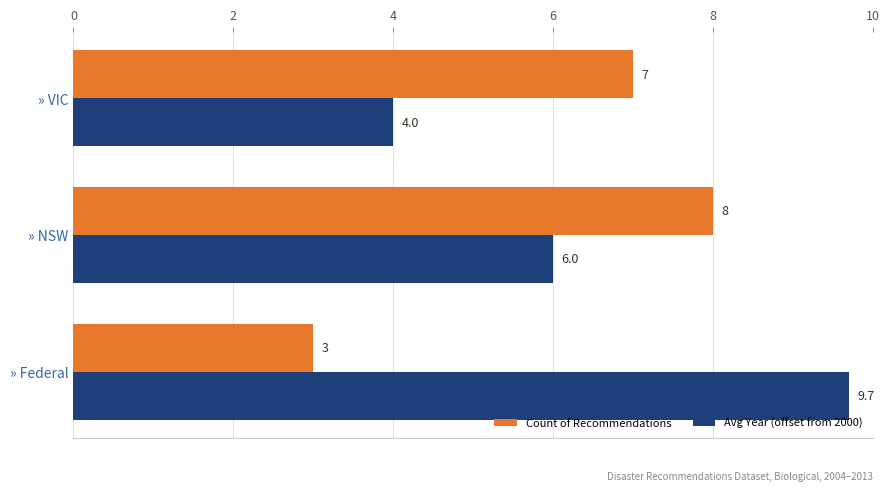

At which category is the sum across all series the highest?

» NSW